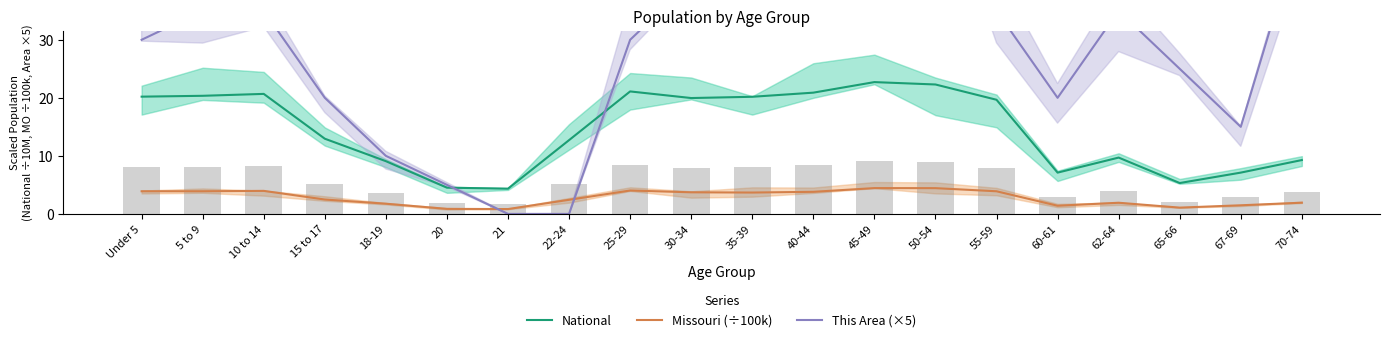

List the labels in order of Missouri (÷100k) value, largest first.

45-49, 50-54, 25-29, 10 to 14, 5 to 9, Under 5, 55-59, 40-44, 30-34, 35-39, 15 to 17, 22-24, 70-74, 62-64, 18-19, 67-69, 60-61, 65-66, 20, 21